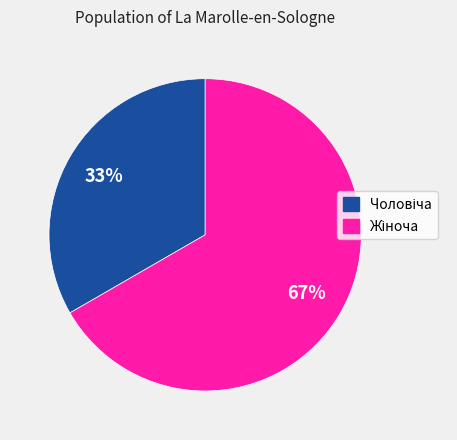

Is there a majority slice in this chart?

Yes